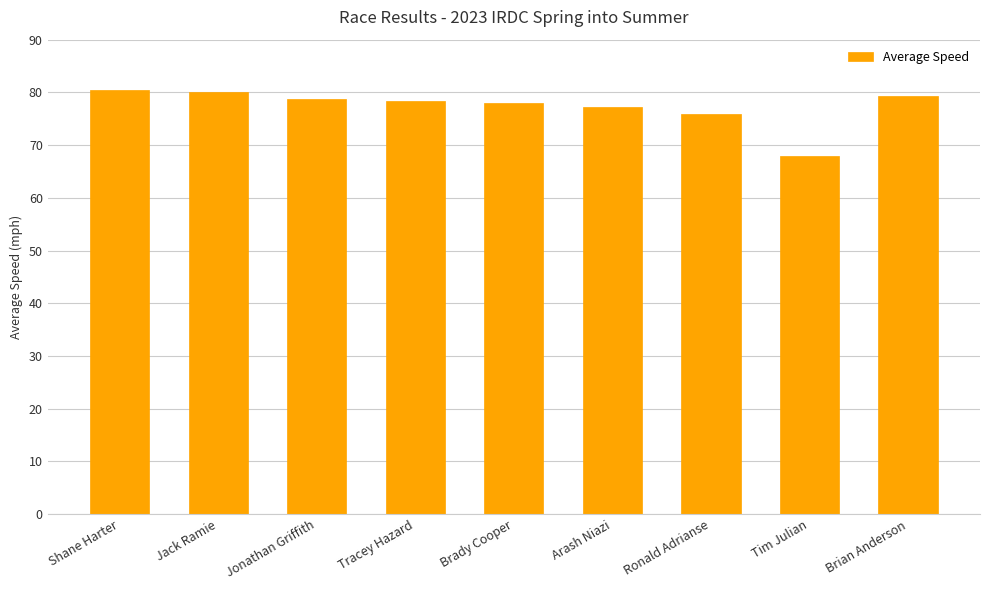

What is the change in value from Ronald Adrianse to Brian Anderson?

+3.3